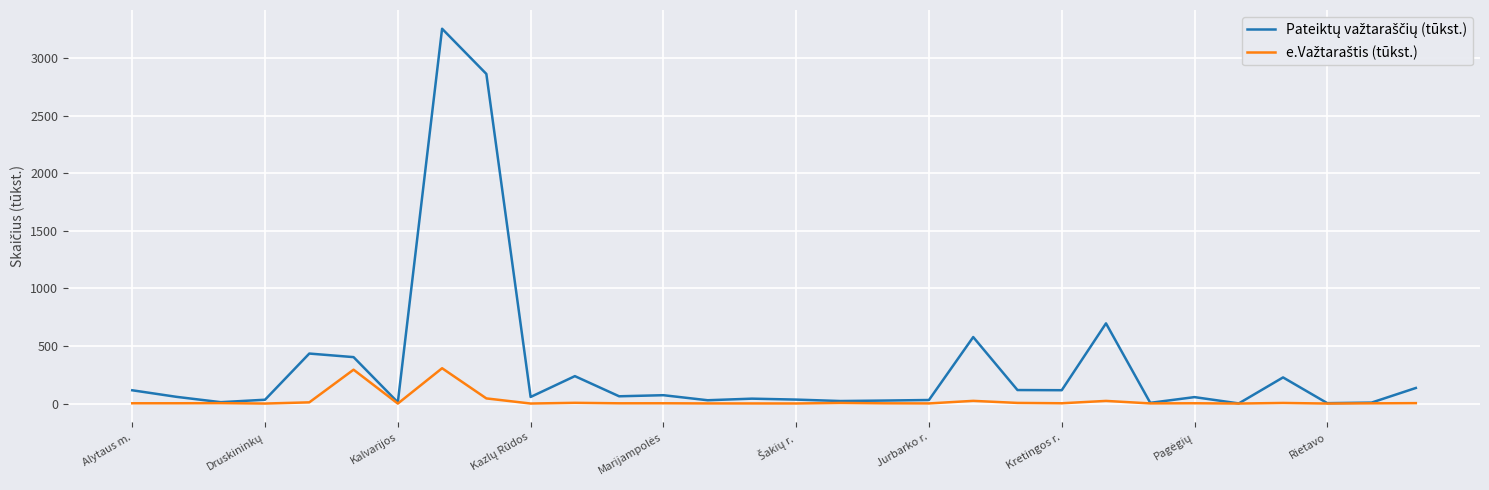

Reading left to right, extract all data points from this chart.

Pateiktų važtaraščių (tūkst.): 115.4	58.4	12.1	33.4	434.3	403.4	10.7	3255.2	2862.8	57.3	238.2	63.2	72.6	28.8	42.6	34.5	22.1	26.2	31.0	577.6	117.5	116.0	696.6	6.3	56.1	1.3	227.1	3.5	8.4	135.3
e.Važtaraštis (tūkst.): 2.5	2.7	3.6	0.2	10.5	294.2	0.0	306.9	44.8	0.3	6.5	2.3	2.5	1.1	1.0	0.8	5.2	2.1	1.2	23.5	5.6	2.6	23.1	1.3	2.6	0.2	5.3	0.1	1.9	3.8